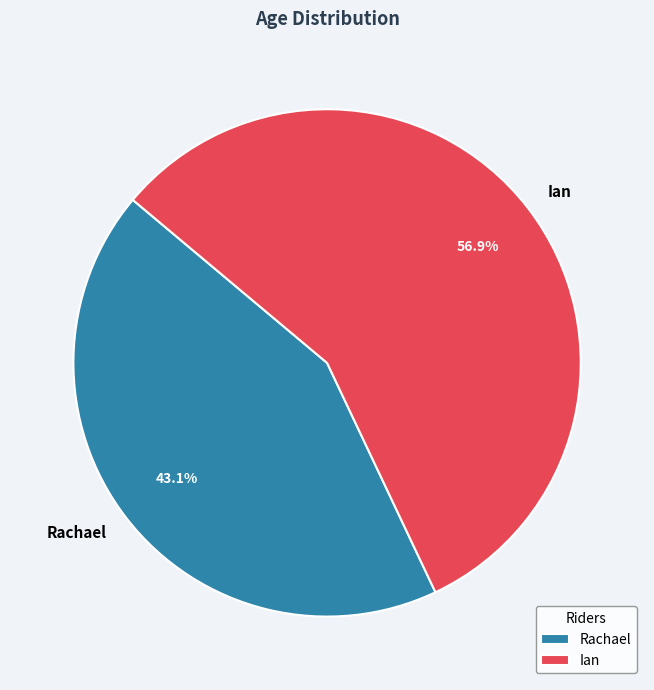

To the nearest percent, what is the combined percentage of Ian and Rachael?

100%